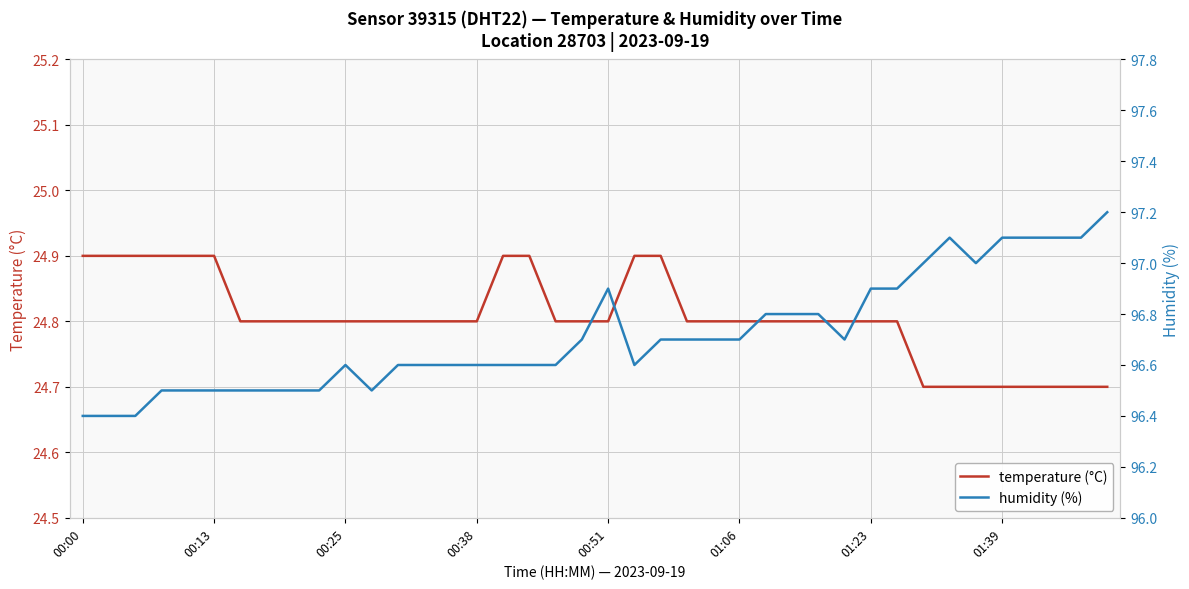

What is the maximum value for temperature (°C)?

24.9